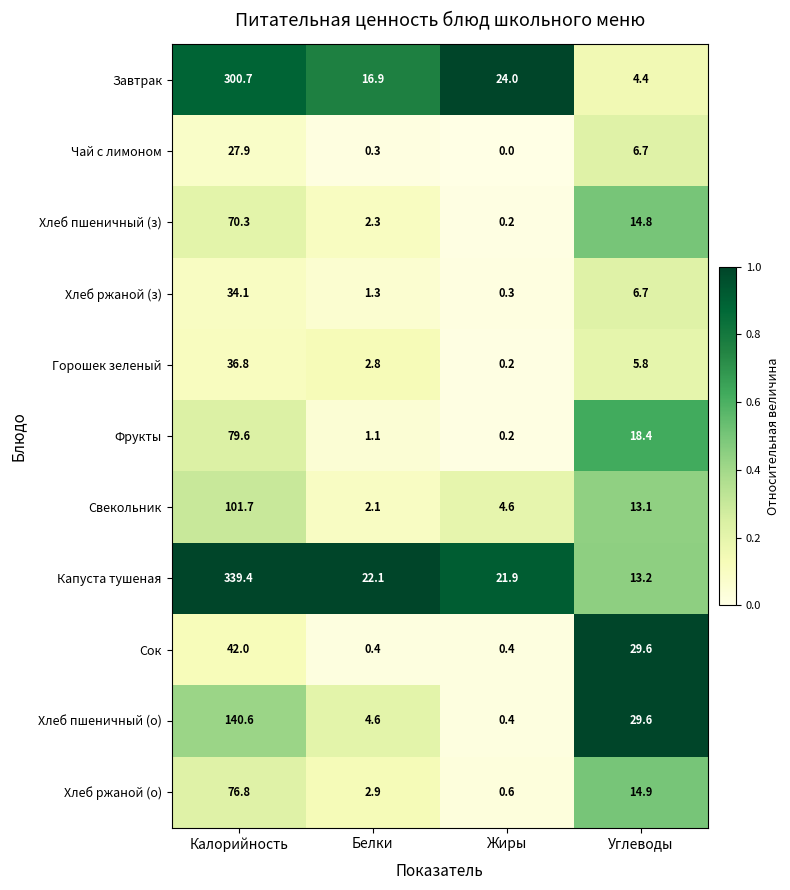

Which category has the highest value in the Завтрак series?

Калорийность